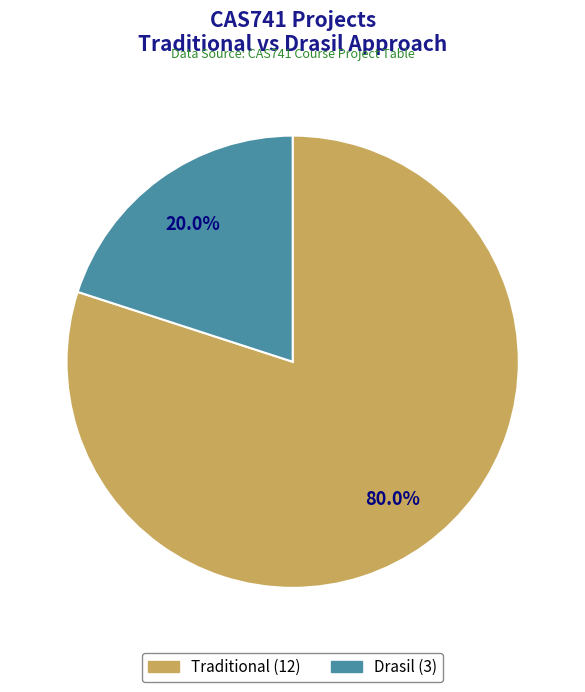

Which category has the smallest portion of the pie?

Drasil